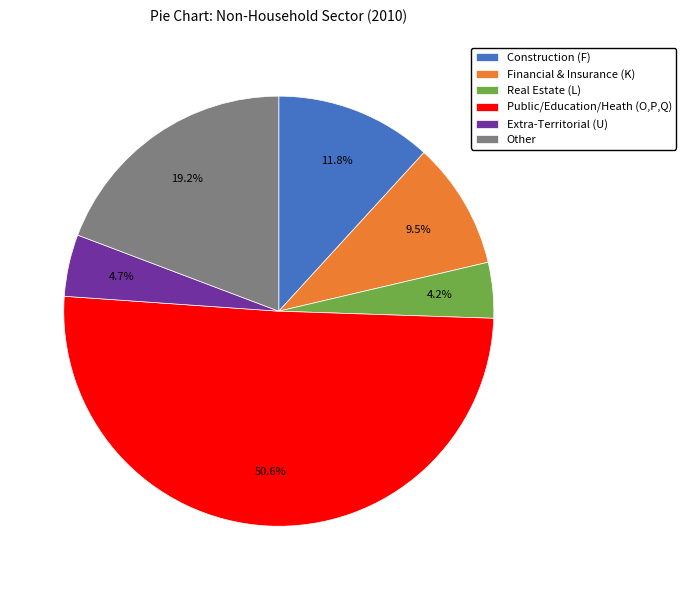

To the nearest percent, what is the difference between the largest and smallest slice percentages?

46%